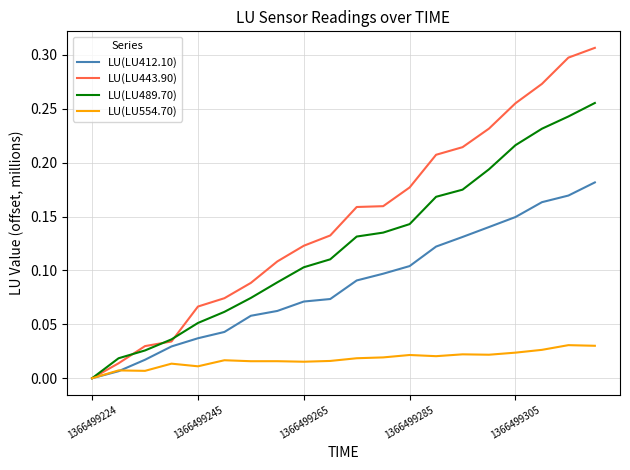

Rank the series by their average value, from lowest to highest.

LU(LU554.70), LU(LU412.10), LU(LU489.70), LU(LU443.90)